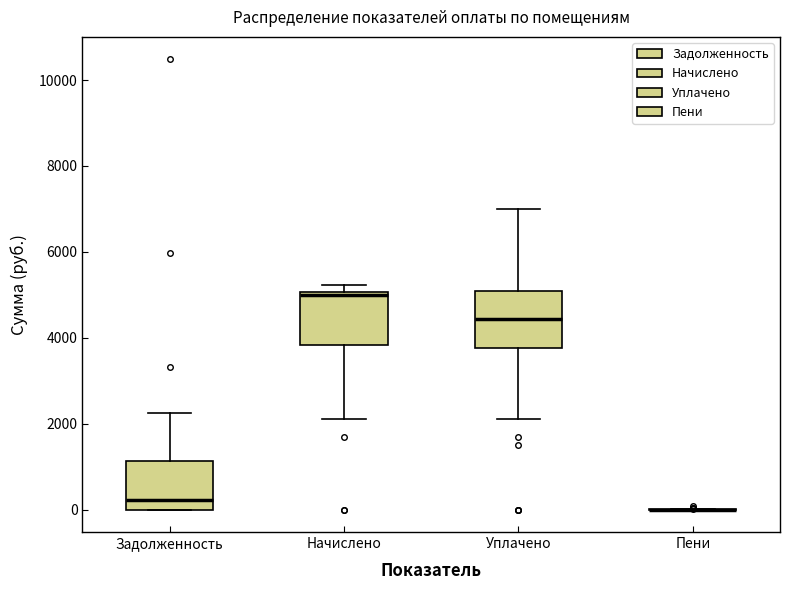

Reading left to right, transcribe this box plot: for each box, give where its median line is, the range the box spans, and where its two whiskers end, as read against the y-axis. The values are not printed on the chart, so give them approximately, as read against the axis.

Задолженность: median 200, box 0 to 1200, whiskers 0 to 2200
Начислено: median 5000 (just below the box's upper edge), box 3800 to 5000, whiskers 2200 to 5200
Уплачено: median 4400, box 3800 to 5000, whiskers 2200 to 7000
Пени: box collapsed to a line at 0, whiskers 0 to 0